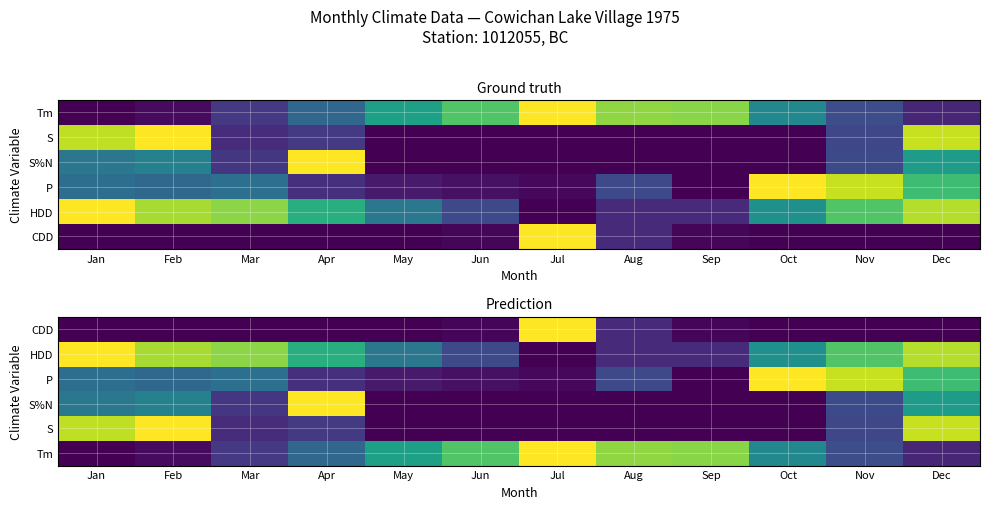

At which label does CDD reach its minimum?

Jan